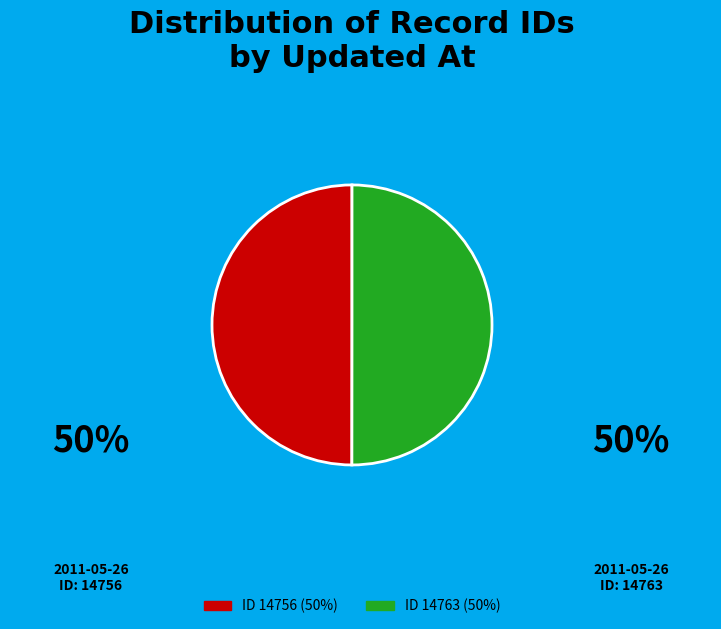

How many segments does this pie chart have?

2